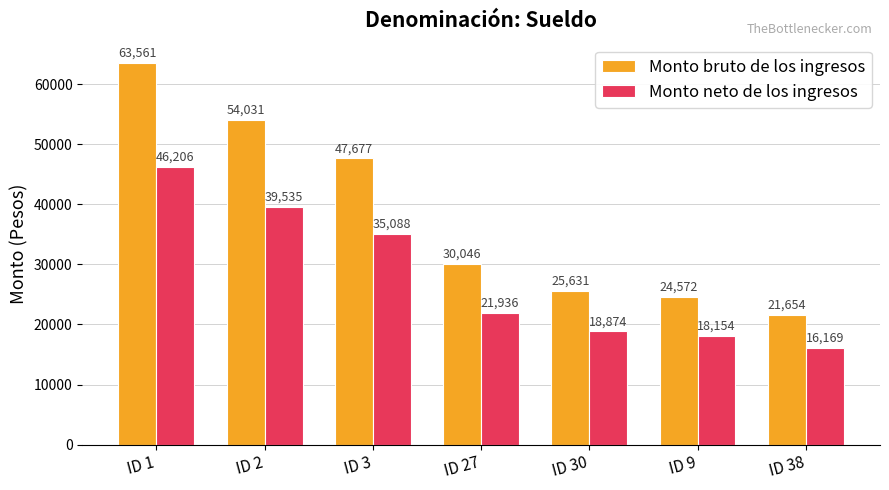

What is the highest value of the Monto bruto de los ingresos series?

63561.2